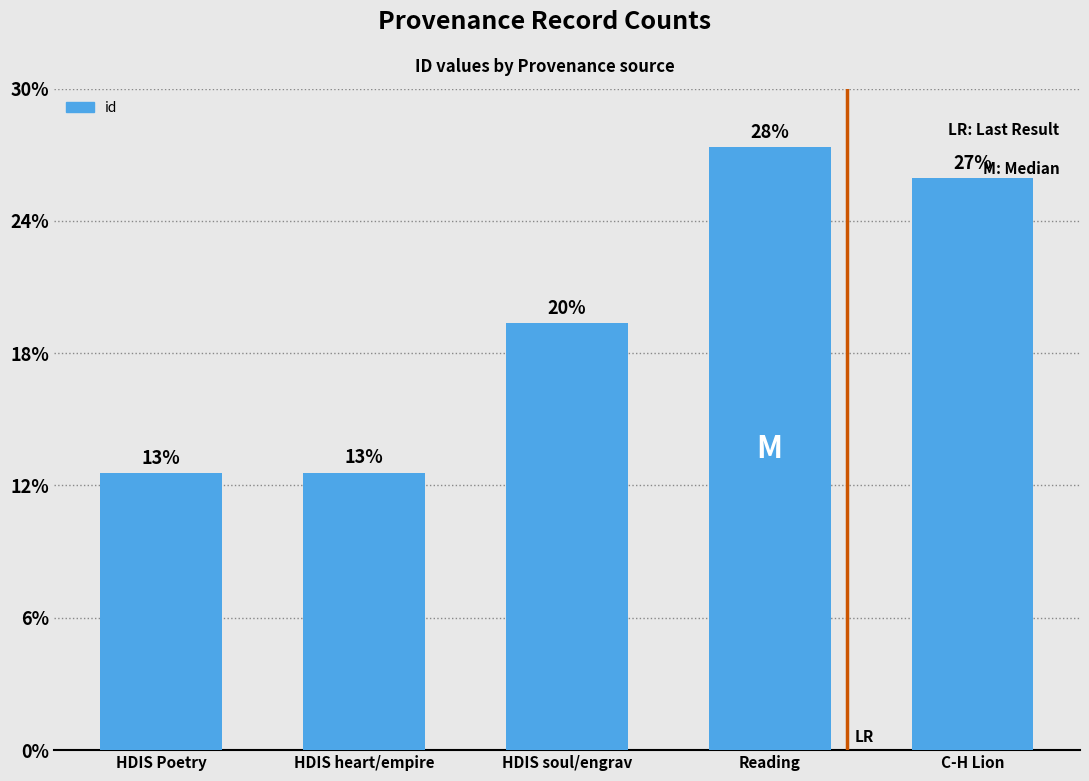

What position from the right is Reading?

2